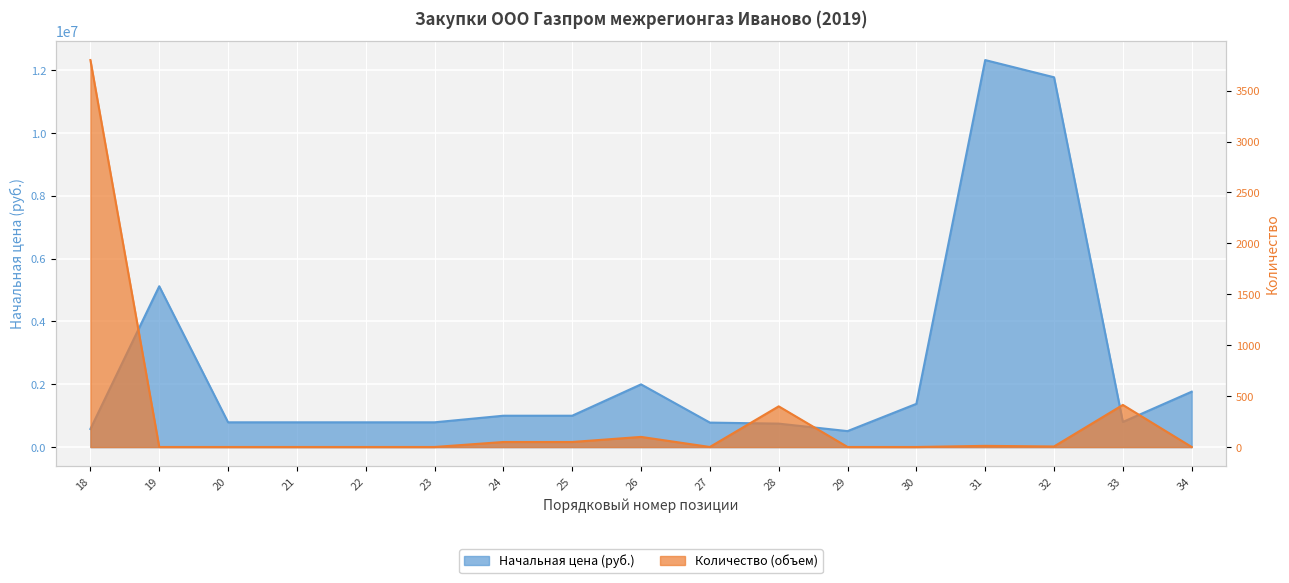

At which category does the chart reach its peak across all series?

31